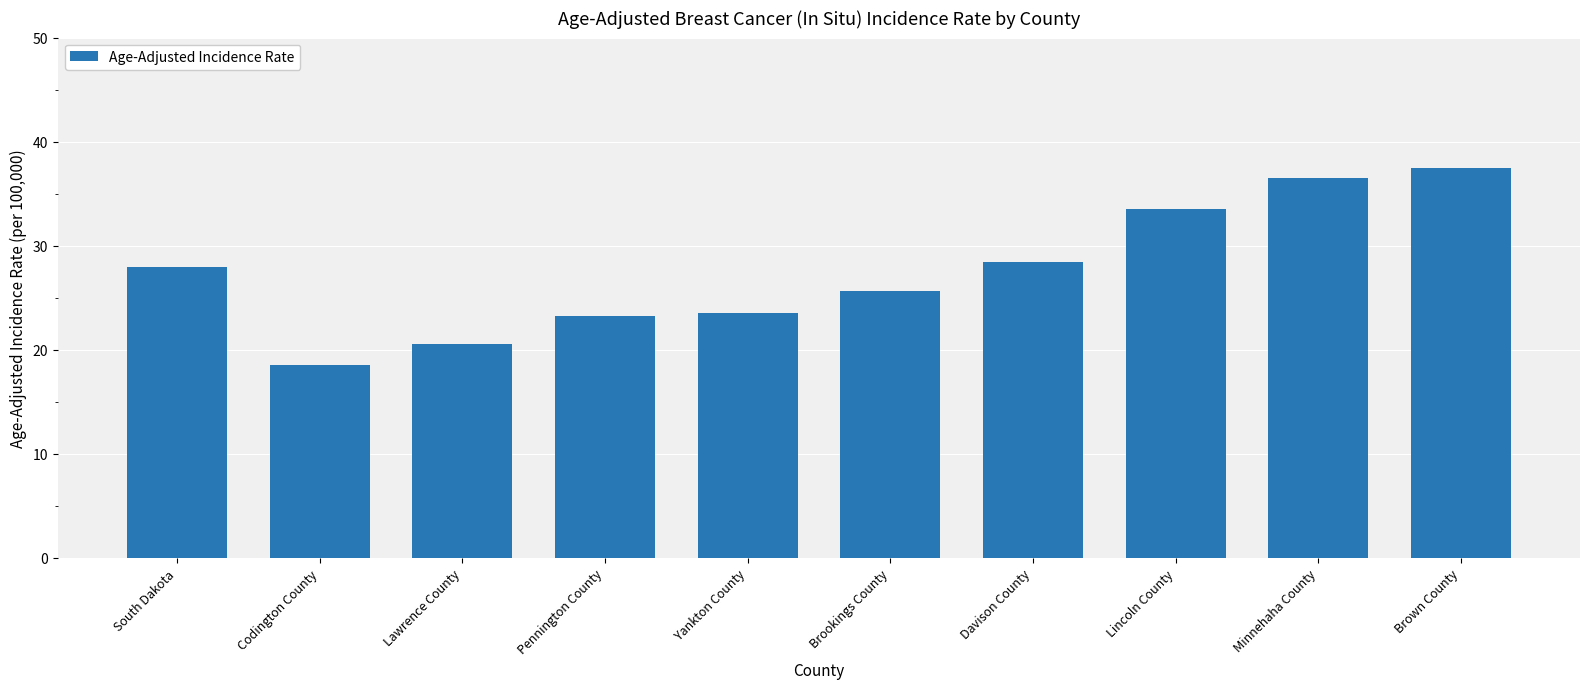

Which category has the lowest value across all series?

Codington County